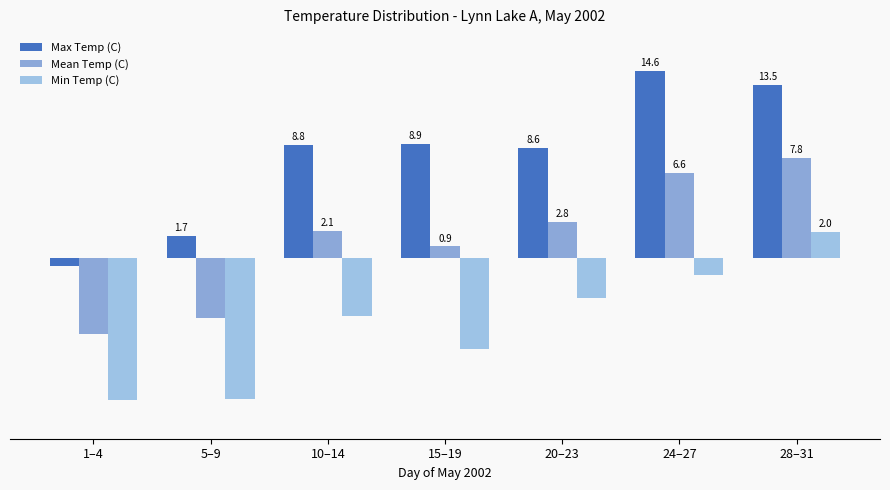

What is the label of the 5th bar from the right?

10–14